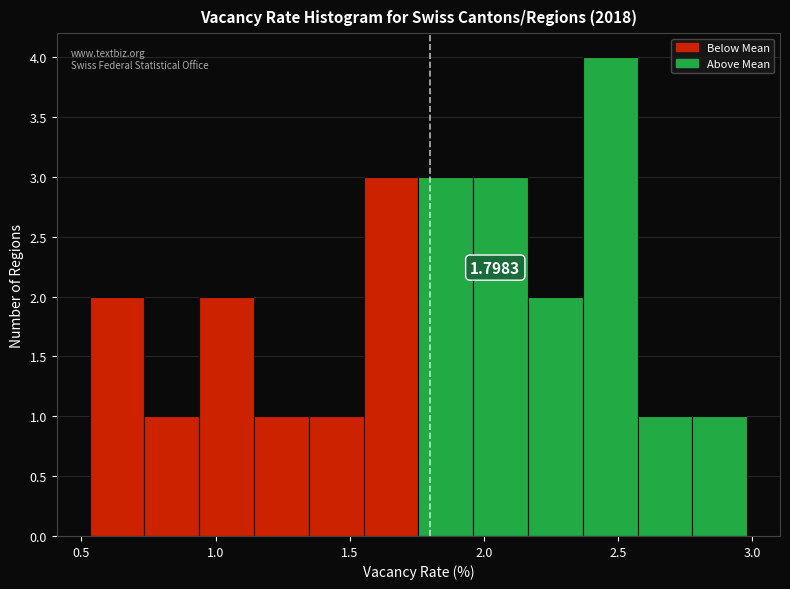

Over which range of the x-axis is the bar tallest?

2.35 to 2.55